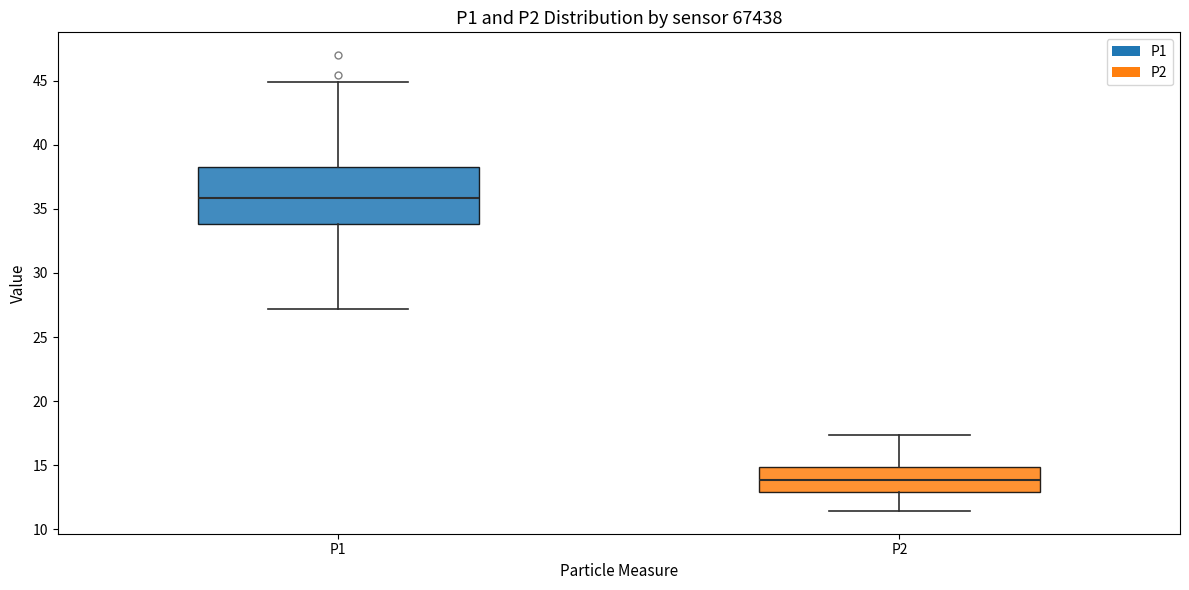

Comparing the boxes themselves (not the whiskers), which one is the tallest?

P1